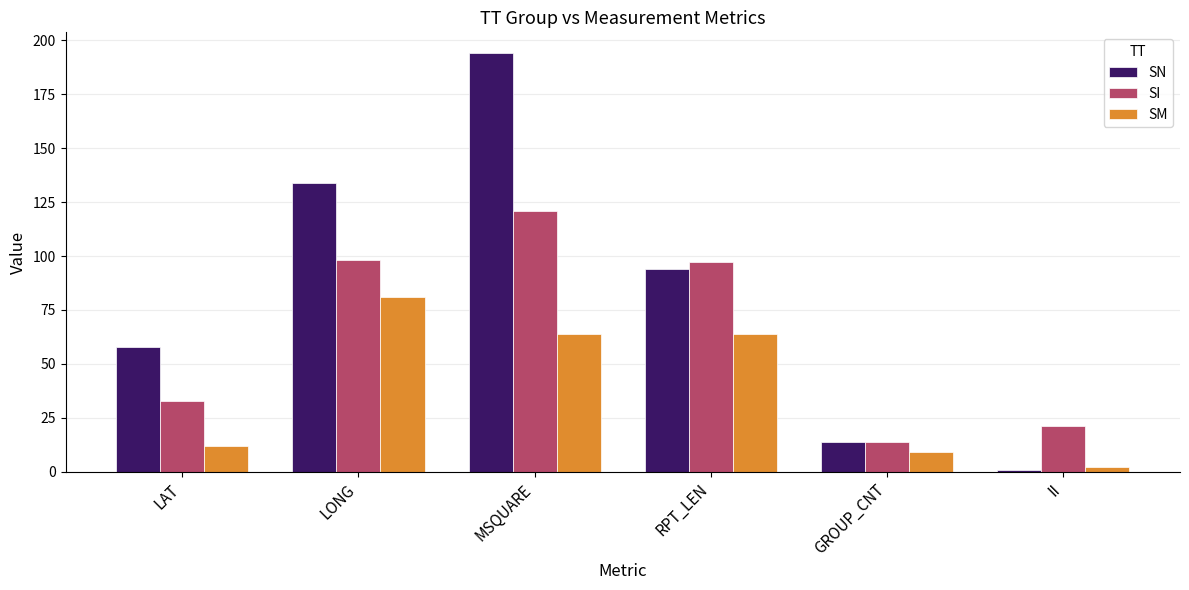

Which category has the highest value in the SI series?

MSQUARE